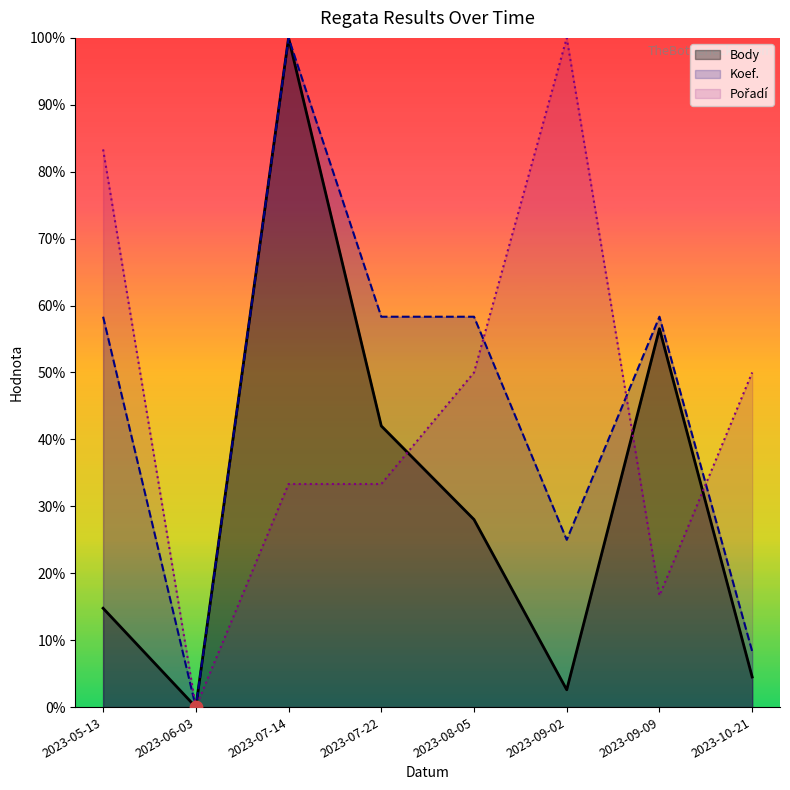

What are all the series names shown in the legend?

Body, Koef., Pořadí